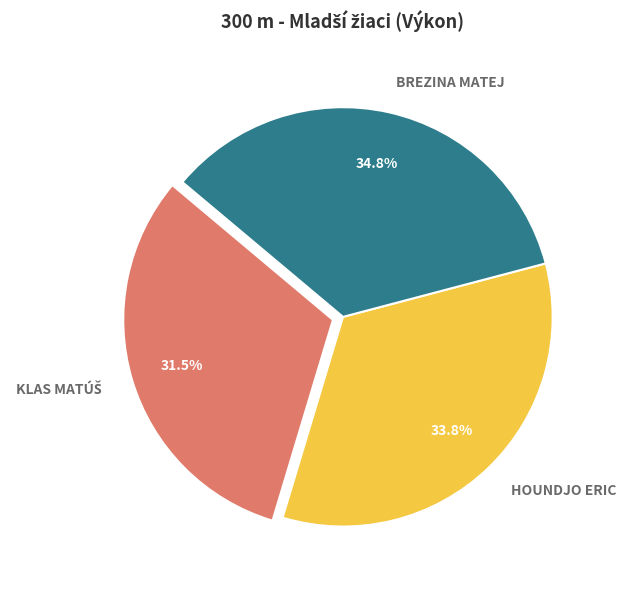

How many segments does this pie chart have?

3